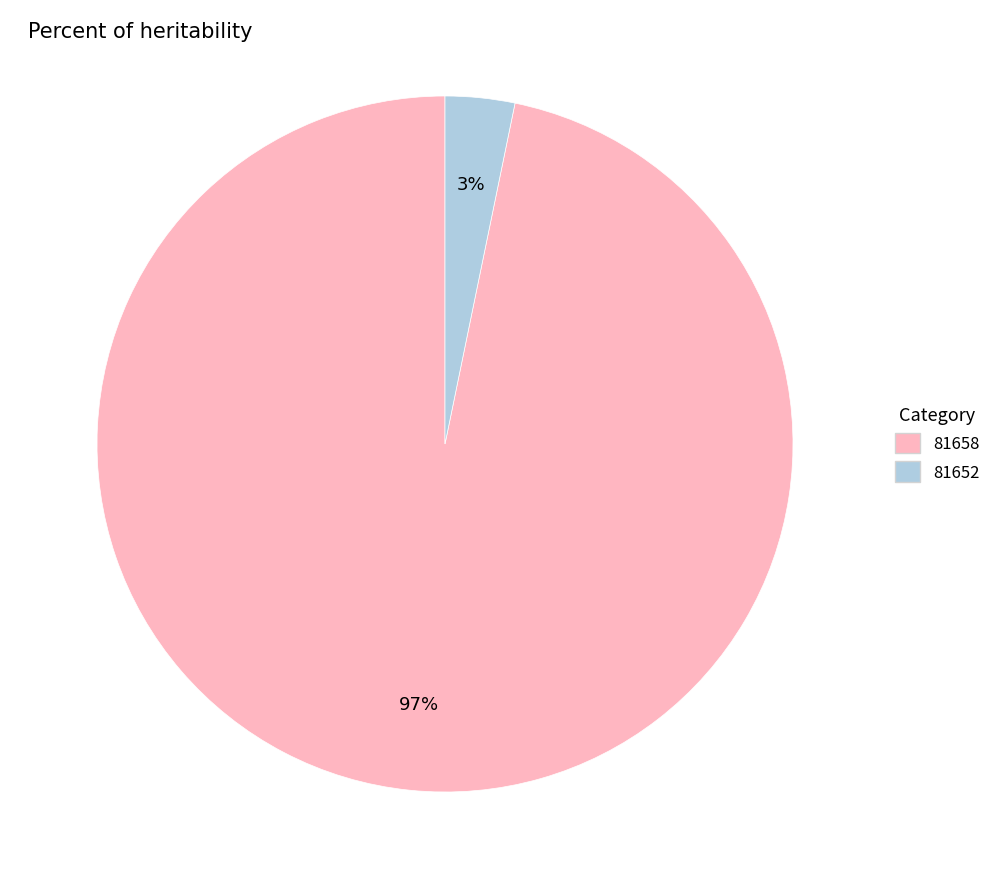

Does any single category account for the majority?

Yes